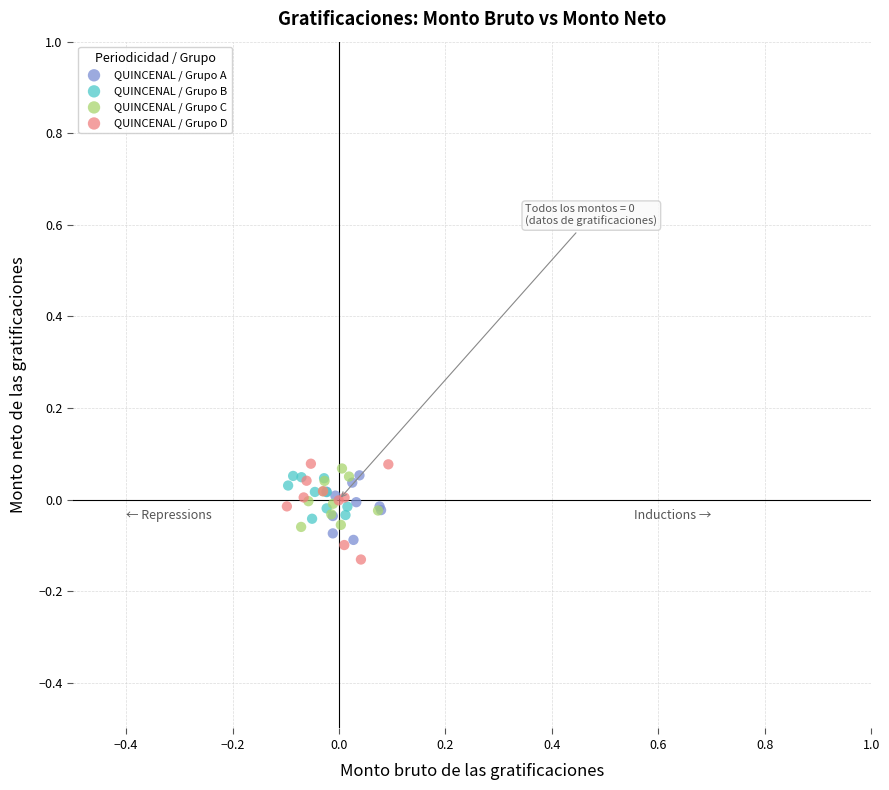

What are all the series names shown in the legend?

QUINCENAL / Grupo A, QUINCENAL / Grupo B, QUINCENAL / Grupo C, QUINCENAL / Grupo D